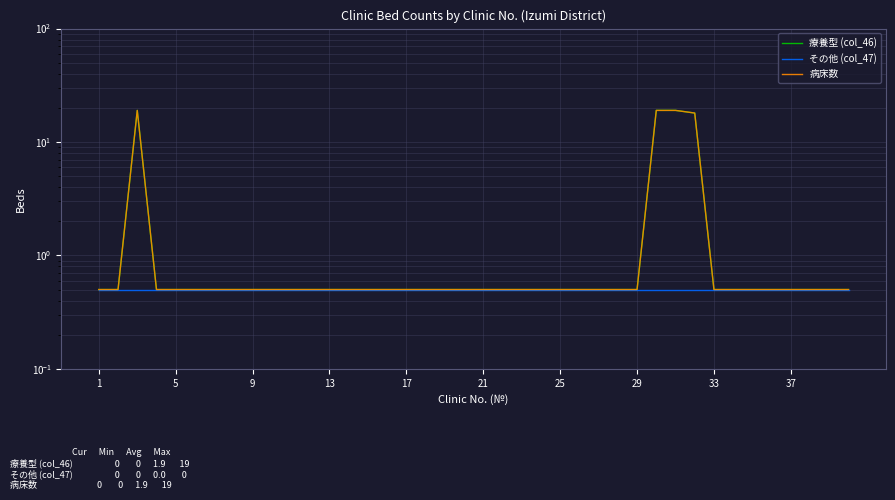

What is the sum of all 病床数 values?

93.0